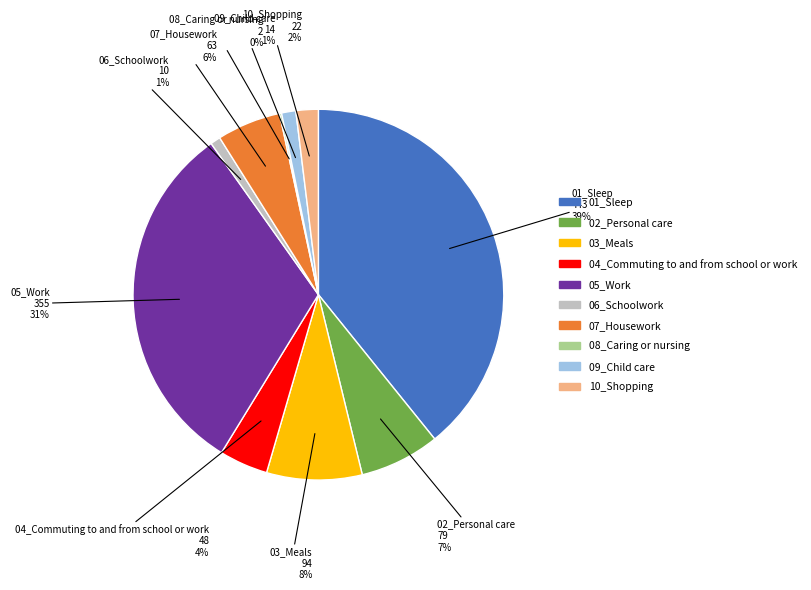

What is the largest slice in the pie chart?

01_Sleep